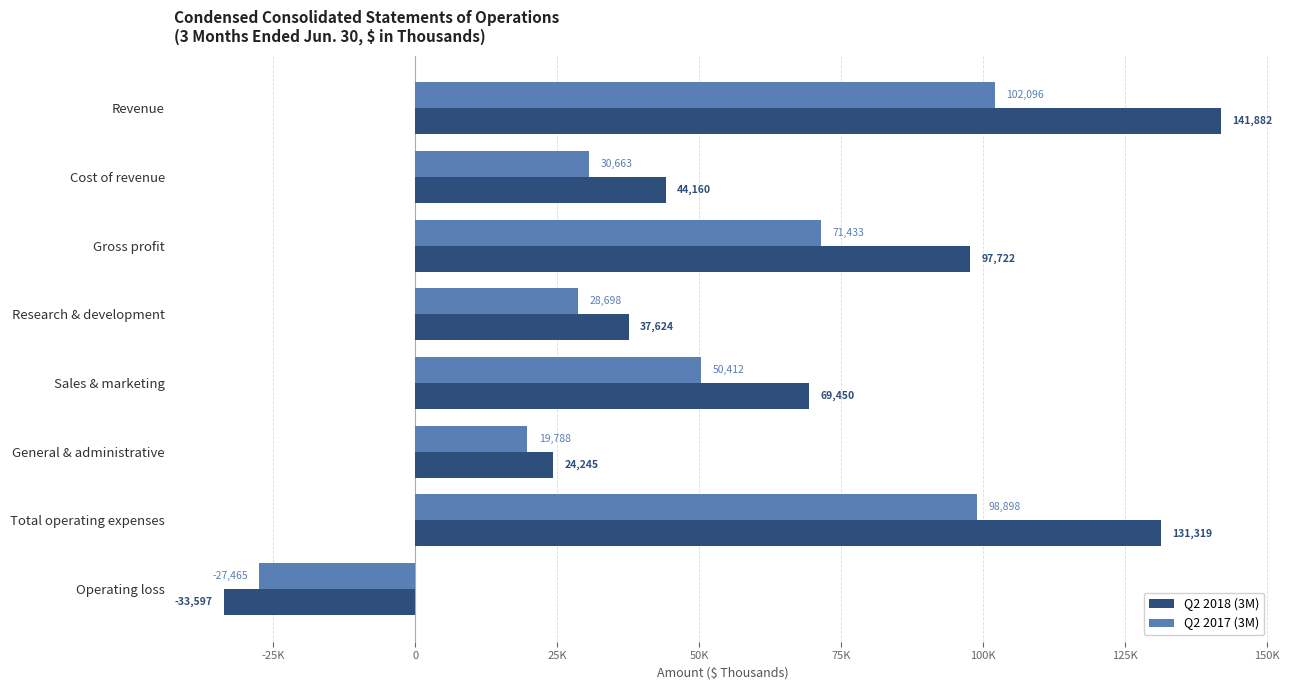

What is the value of the Q2 2018 (3M) bar at the 2nd from the left?

44160